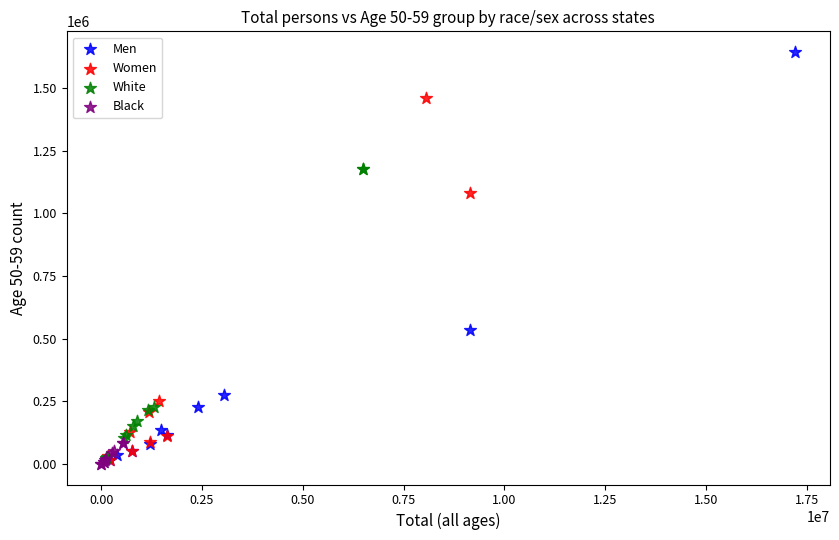

Which series contains the highest Y value?

Men